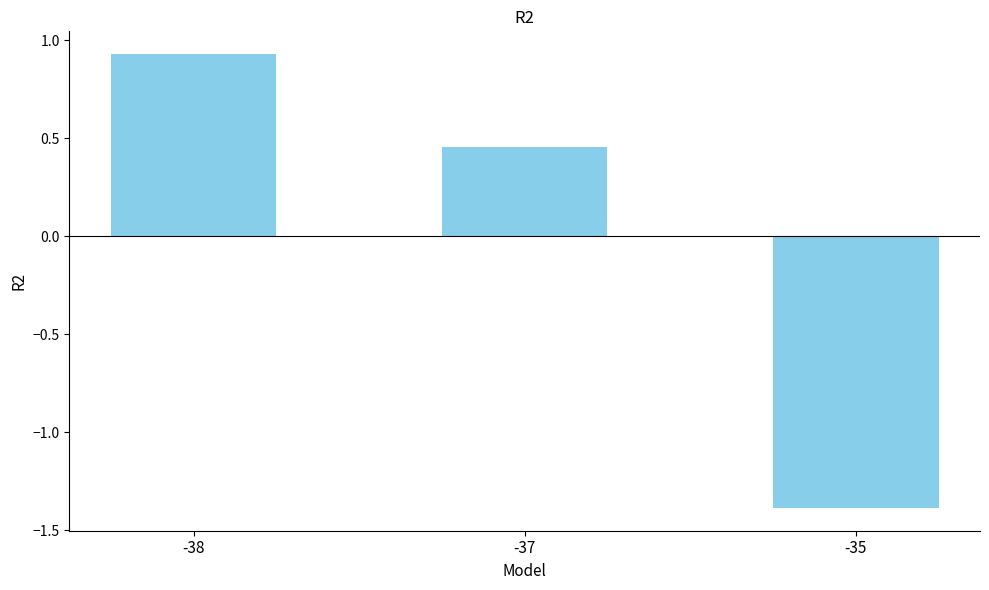

How many values are above zero?

2